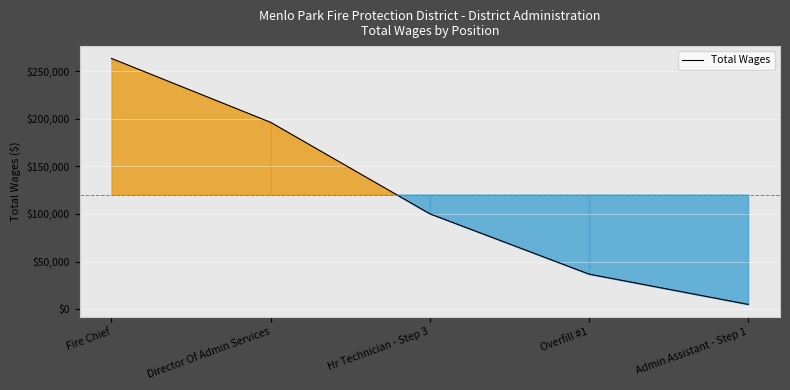

Approximately how many times larger is the value at Director Of Admin Services compared to Fire Chief?

0.7